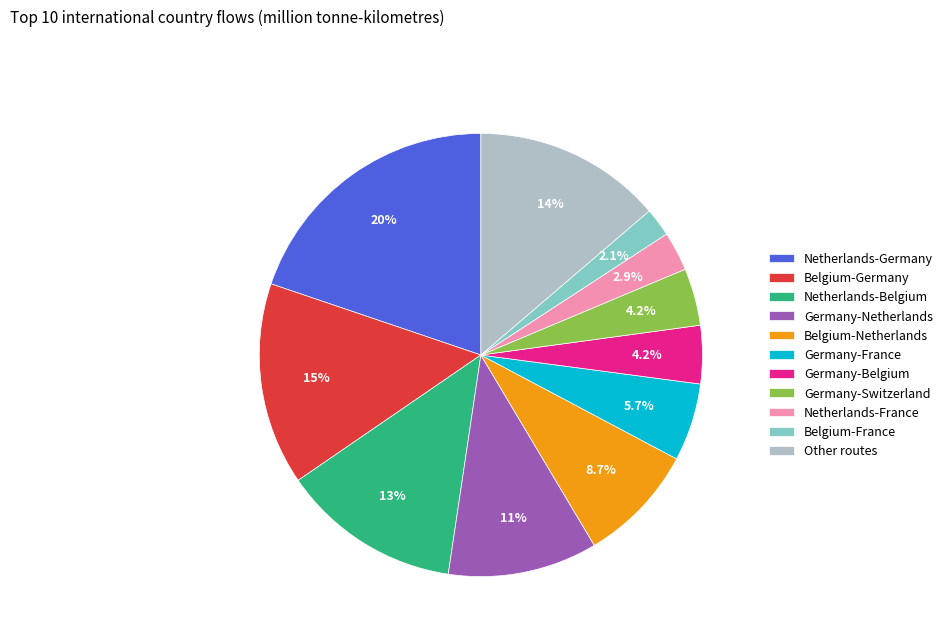

Is there any slice that represents more than half of the pie?

No